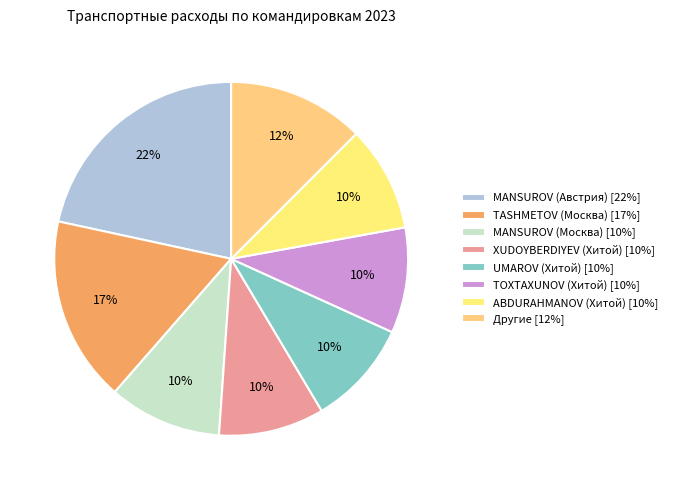

How many slices are in this pie chart?

8